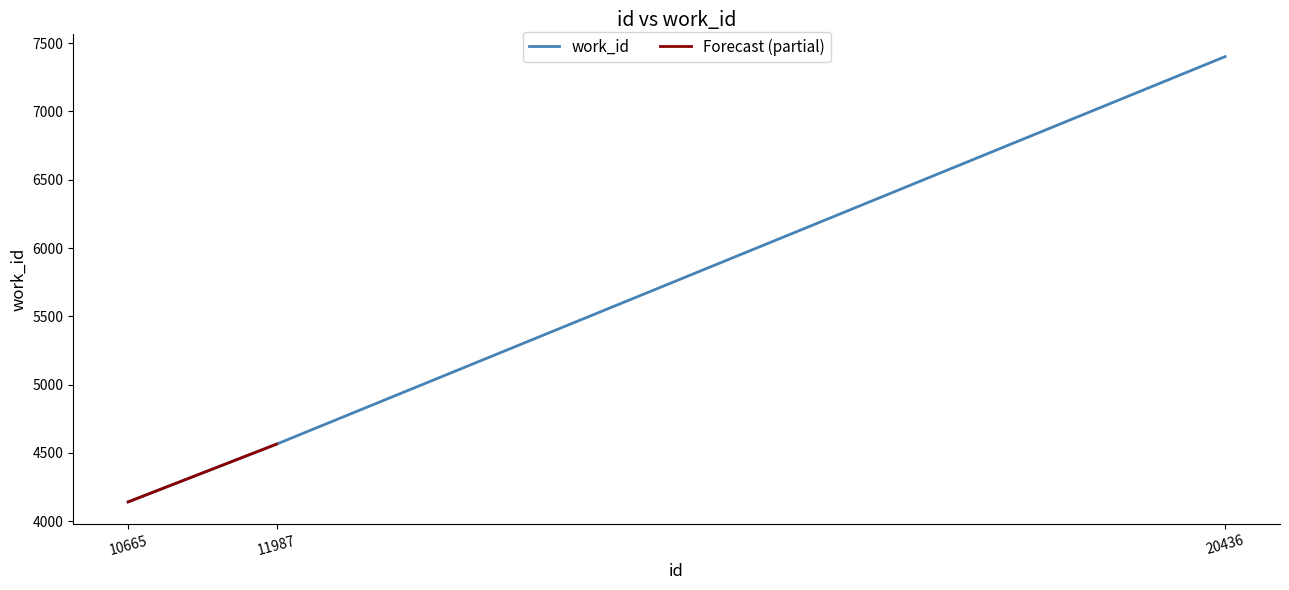

At which label does the data first exceed 4564?

20436